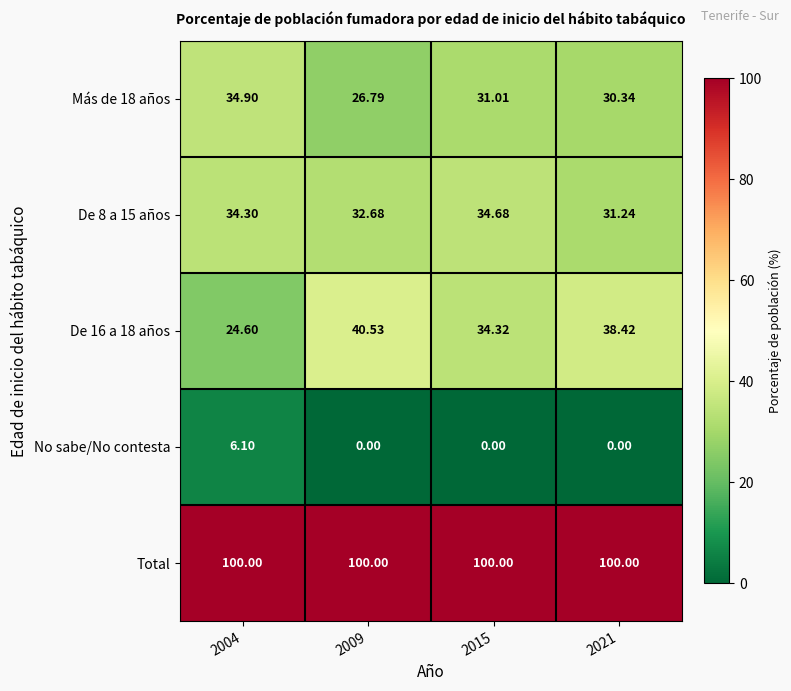

Is the value of No sabe/No contesta at 2009 greater than the value of De 16 a 18 años at 2021?

No